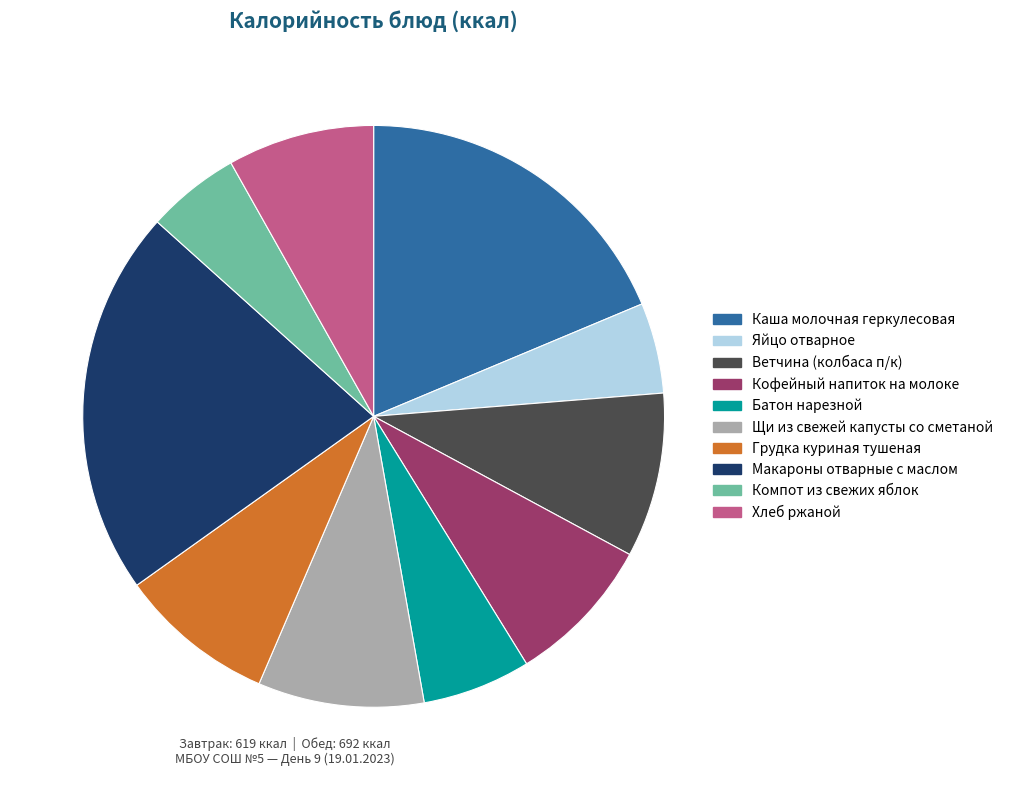

What is the largest slice in the pie chart?

Макароны отварные с маслом